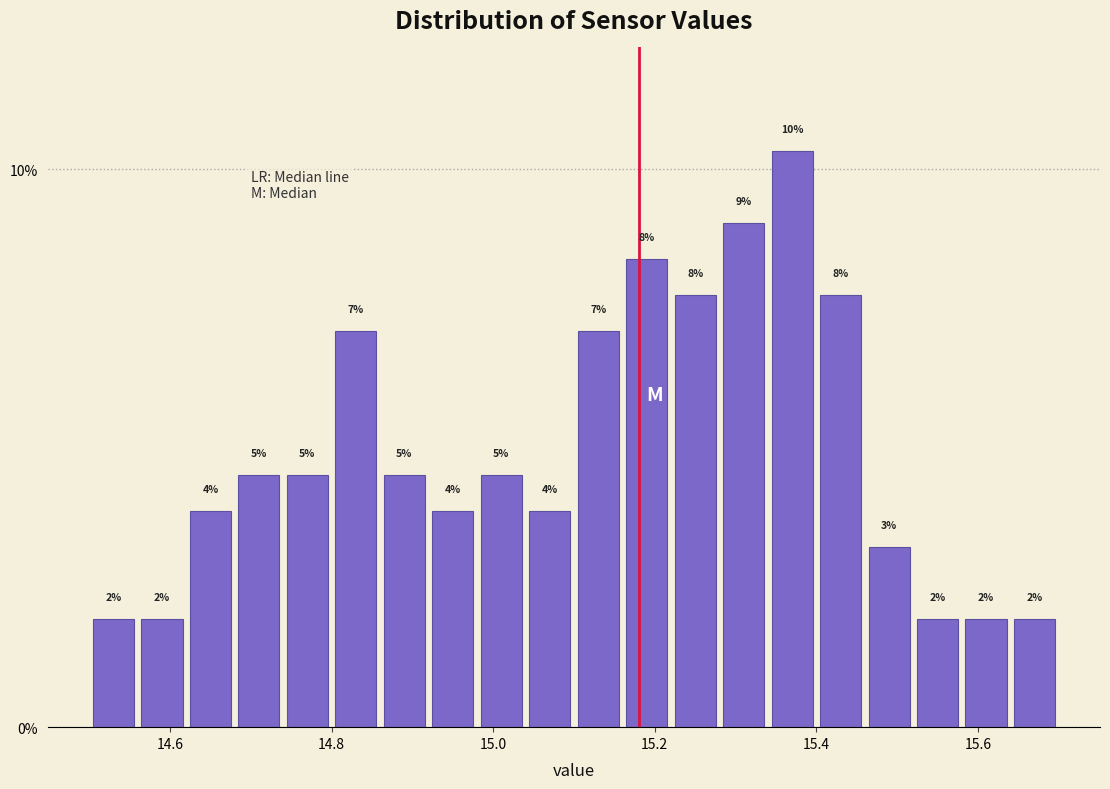

Around what value on the x-axis is the tallest bar? Give the approximate position of its centre, as read against the axis.

15.38